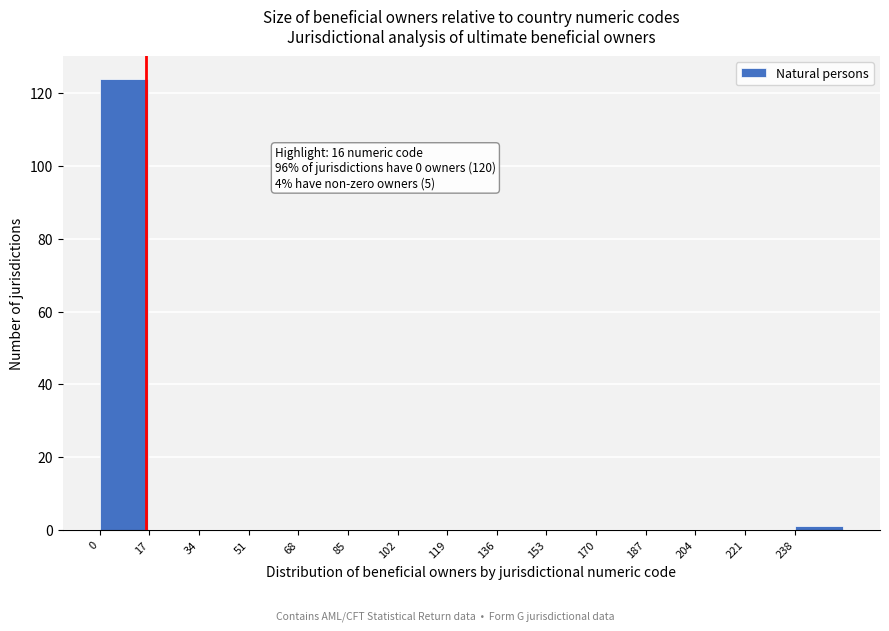

Which range on the x-axis has the tallest bar?

0 to 17